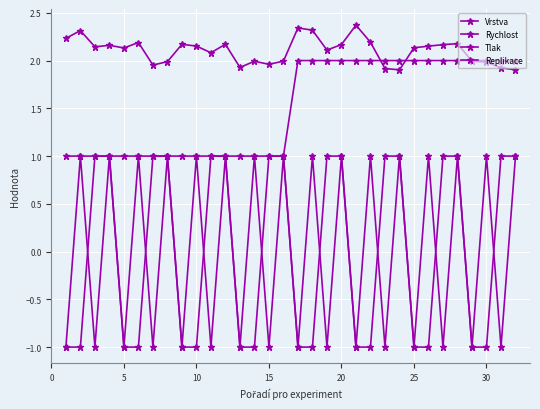

How many lines are shown in the chart?

4